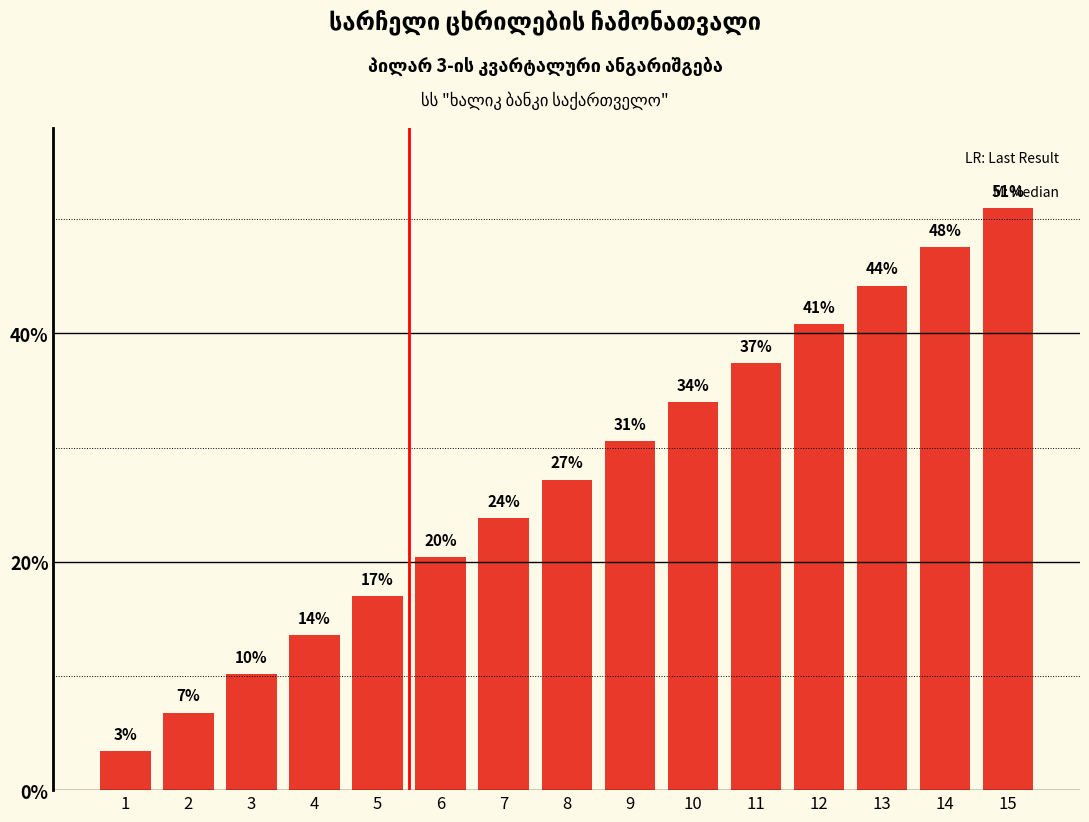

Reading left to right, extract all data points from this chart.

1=3.4	2=6.8	3=10.2	4=13.6	5=17.0	6=20.4	7=23.8	8=27.2	9=30.6	10=34.0	11=37.4	12=40.8	13=44.2	14=47.6	15=51.0